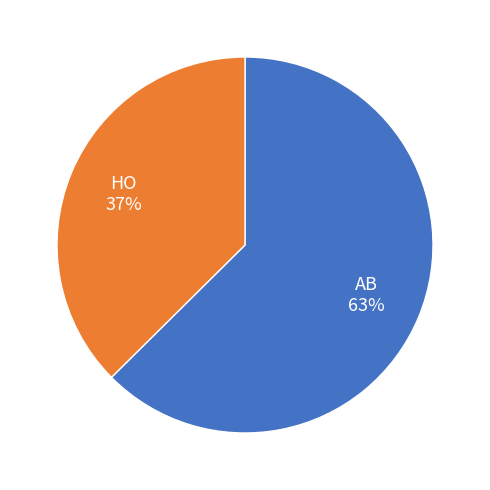

To the nearest percent, what portion does AB represent?

63%